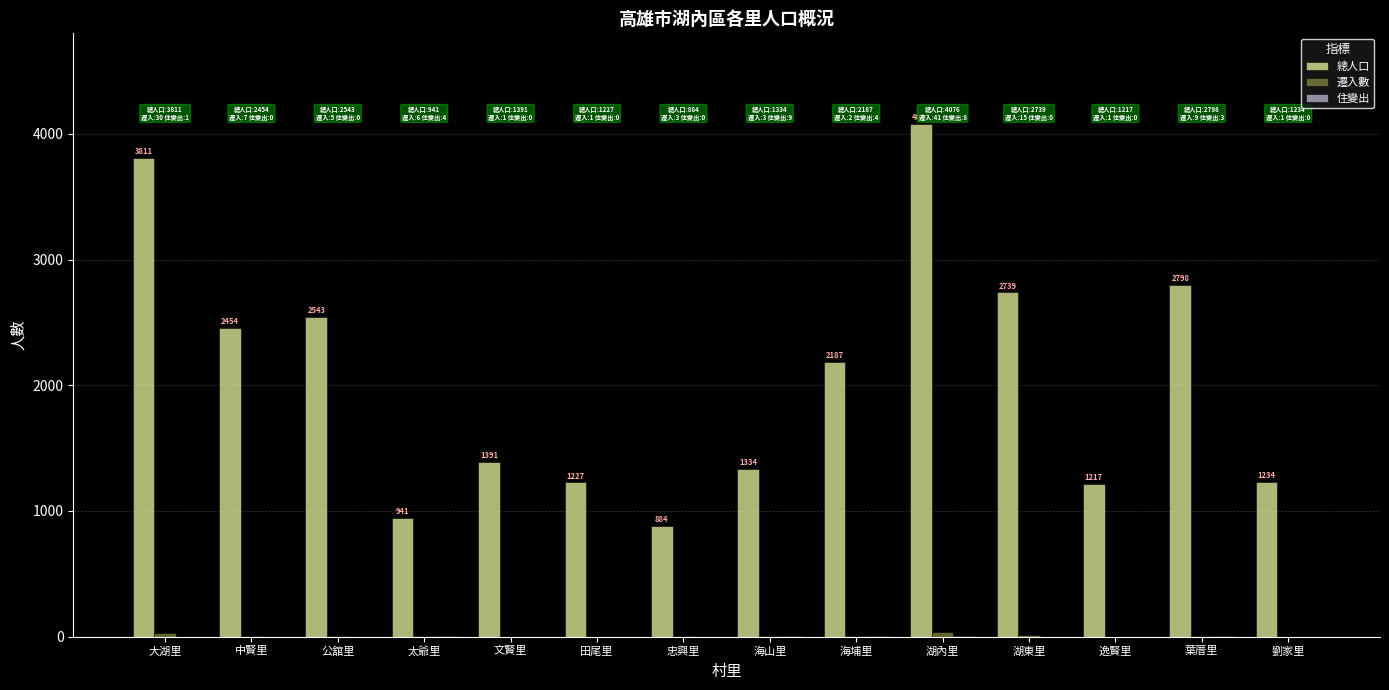

Which series has the largest total across all categories?

總人口